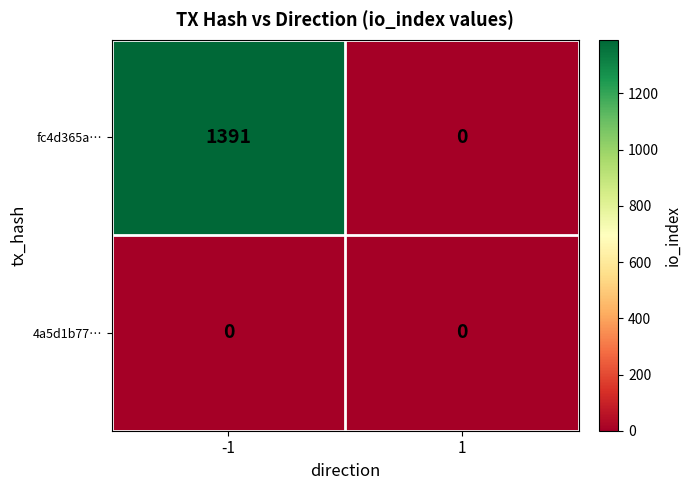

What is the maximum value shown in the chart?

1391